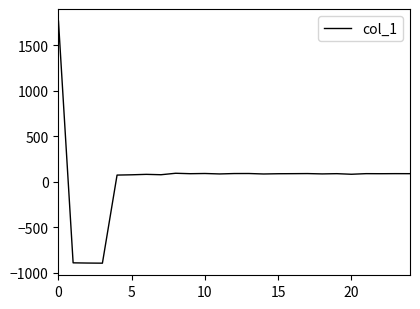

What is the sum of all values?

887.2